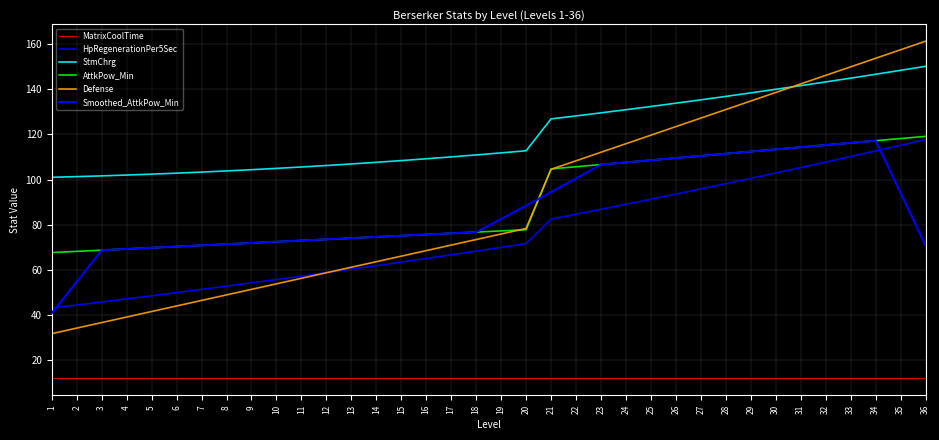

The value of AttkPow_Min at 10 is 72.5. True or false?

True